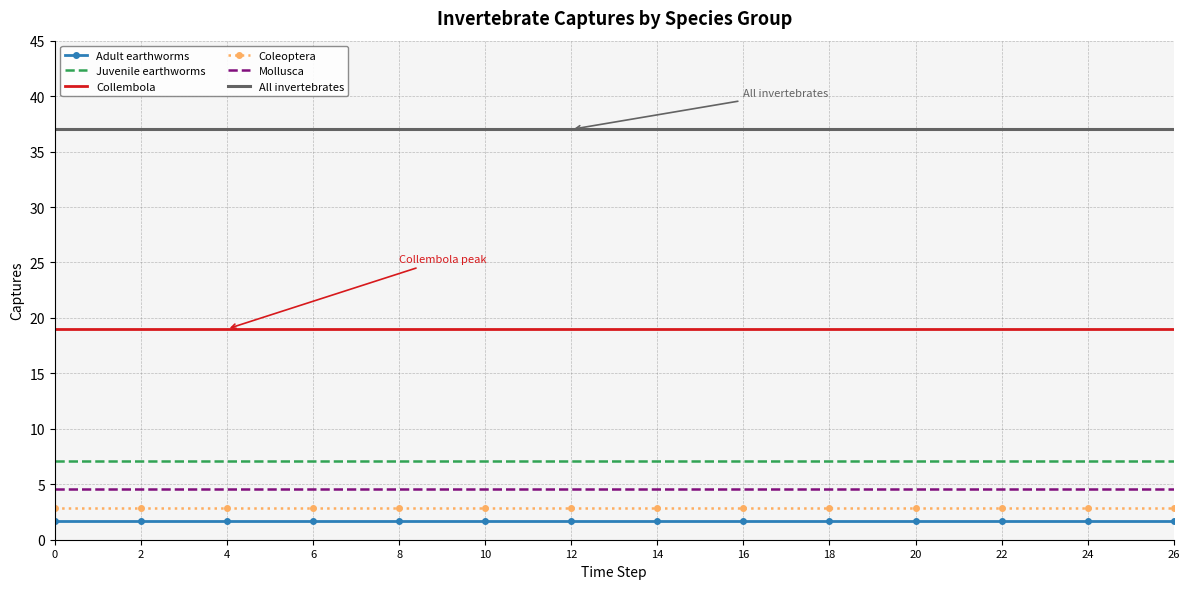

What is the sum of the Adult earthworms values at 4 and 8?

3.4